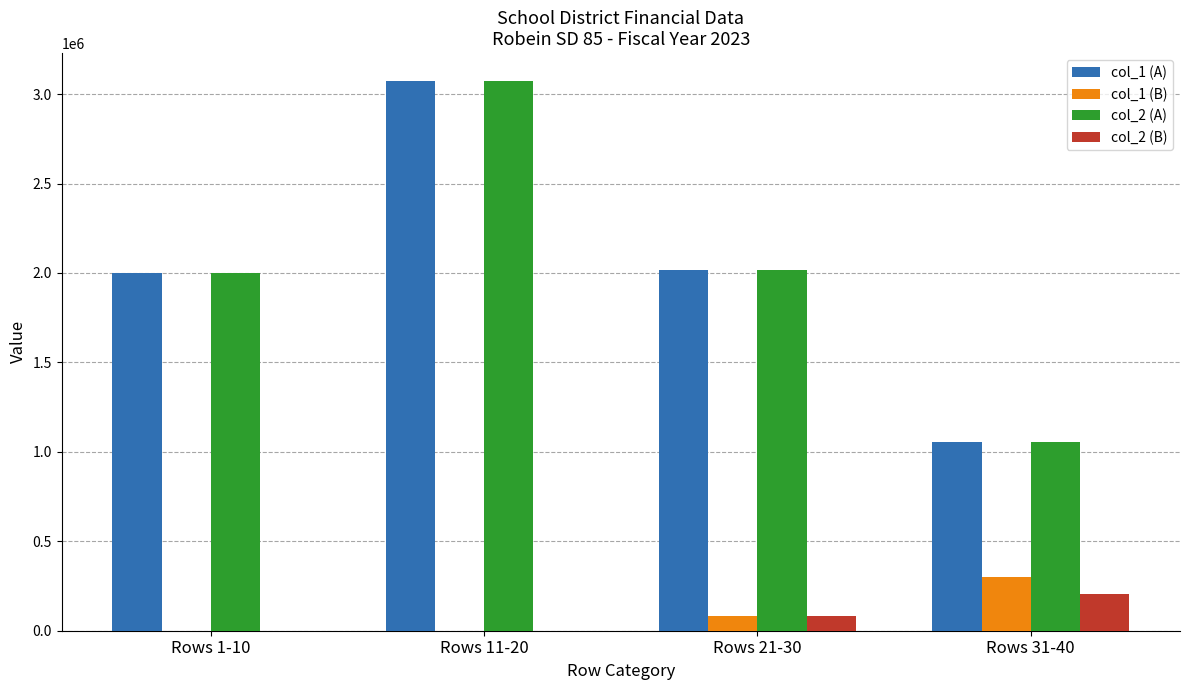

True or false: col_2 (A) has a value of 1352140 at Rows 11-20.

False